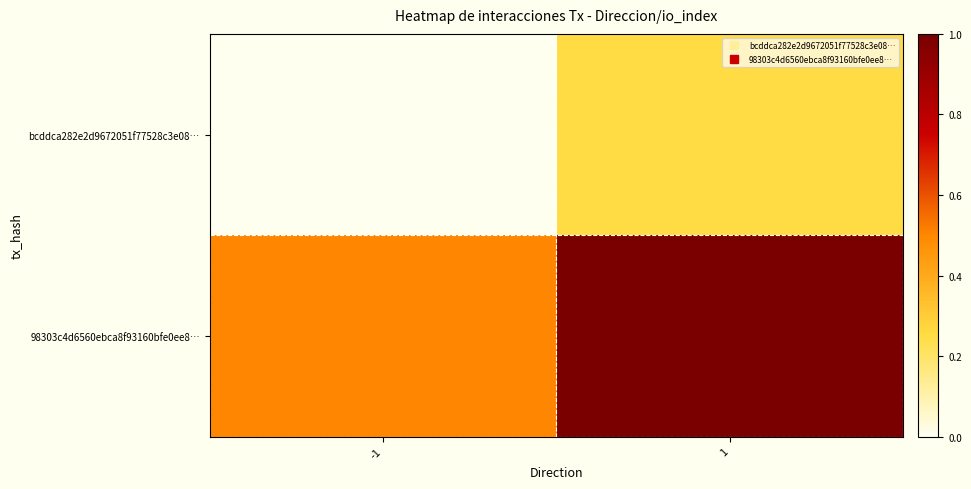

Which has a higher value, 1 or -1?

1